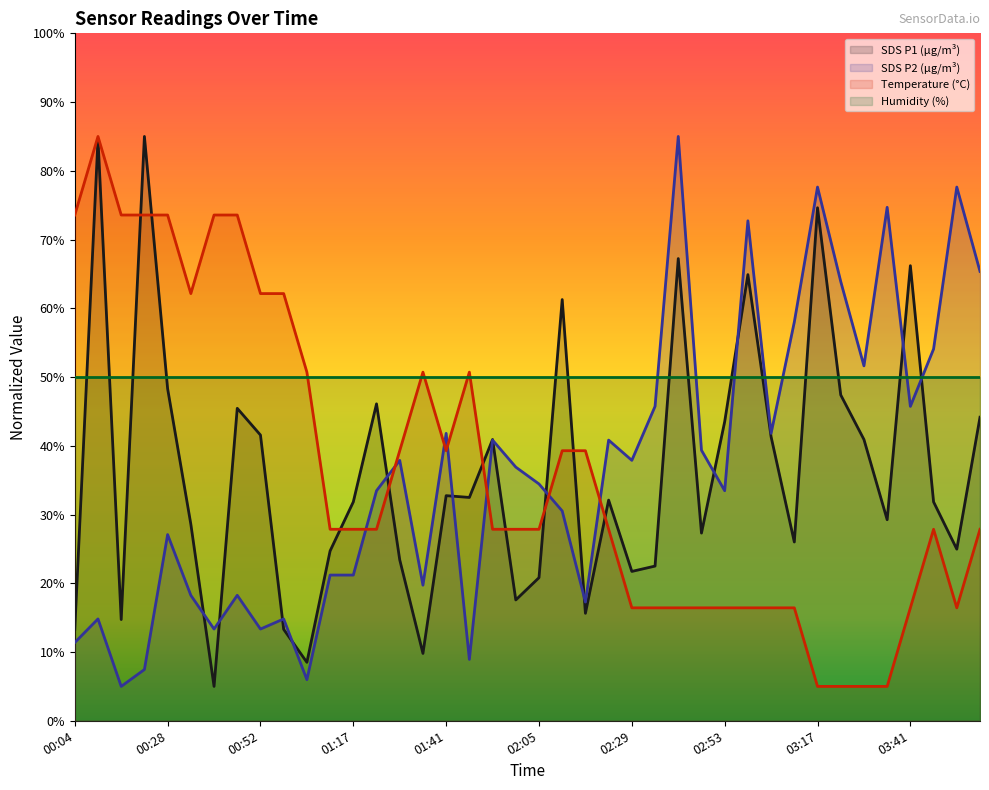

At which category does SDS_P2 reach its first local peak?

00:10